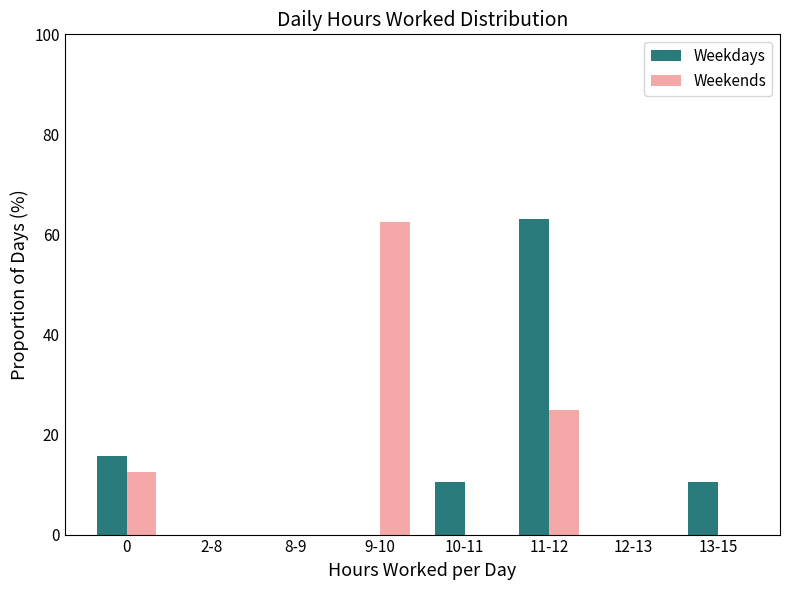

Is the value of Weekdays at 0 greater than the value of Weekends at 8-9?

Yes